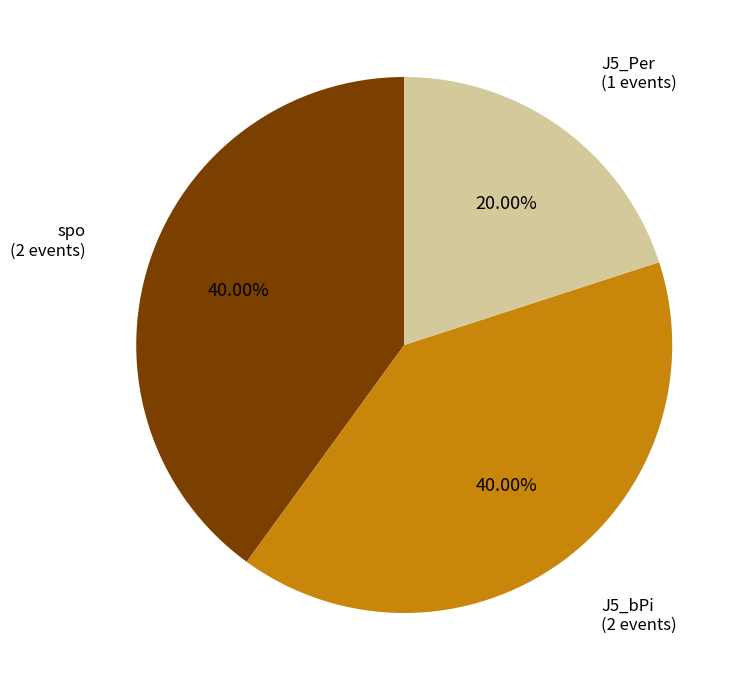

To the nearest percent, what is the difference between the largest and smallest slice percentages?

20%